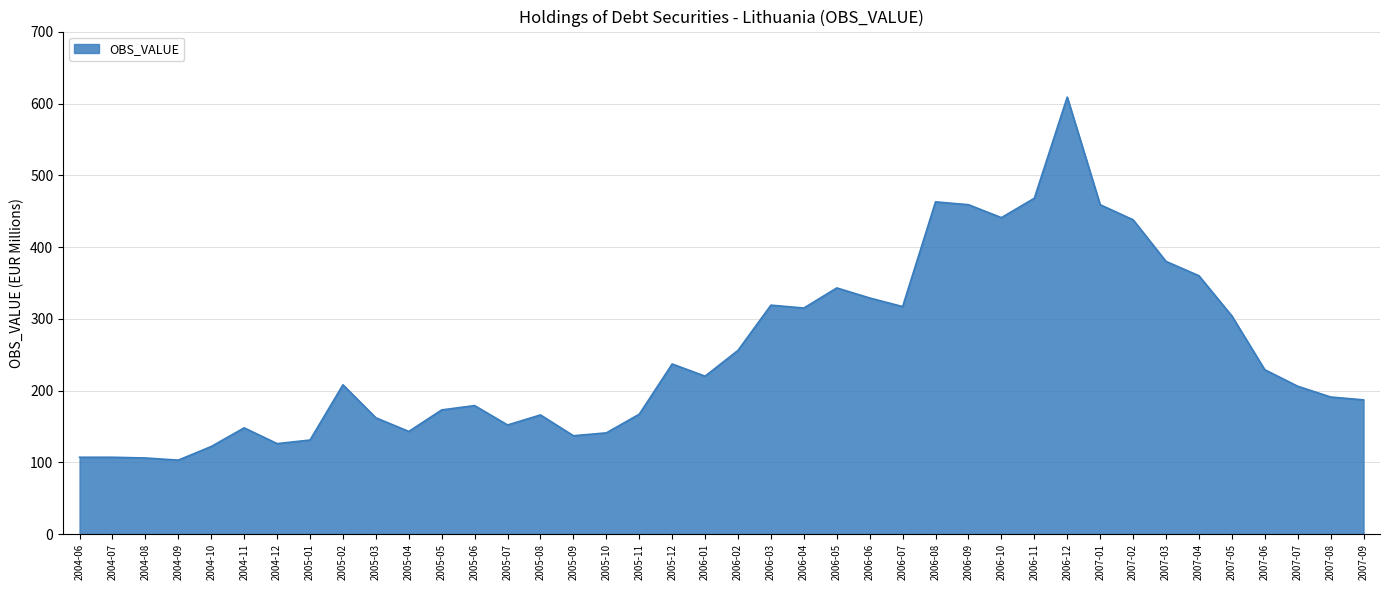

What is the smallest value displayed?

103